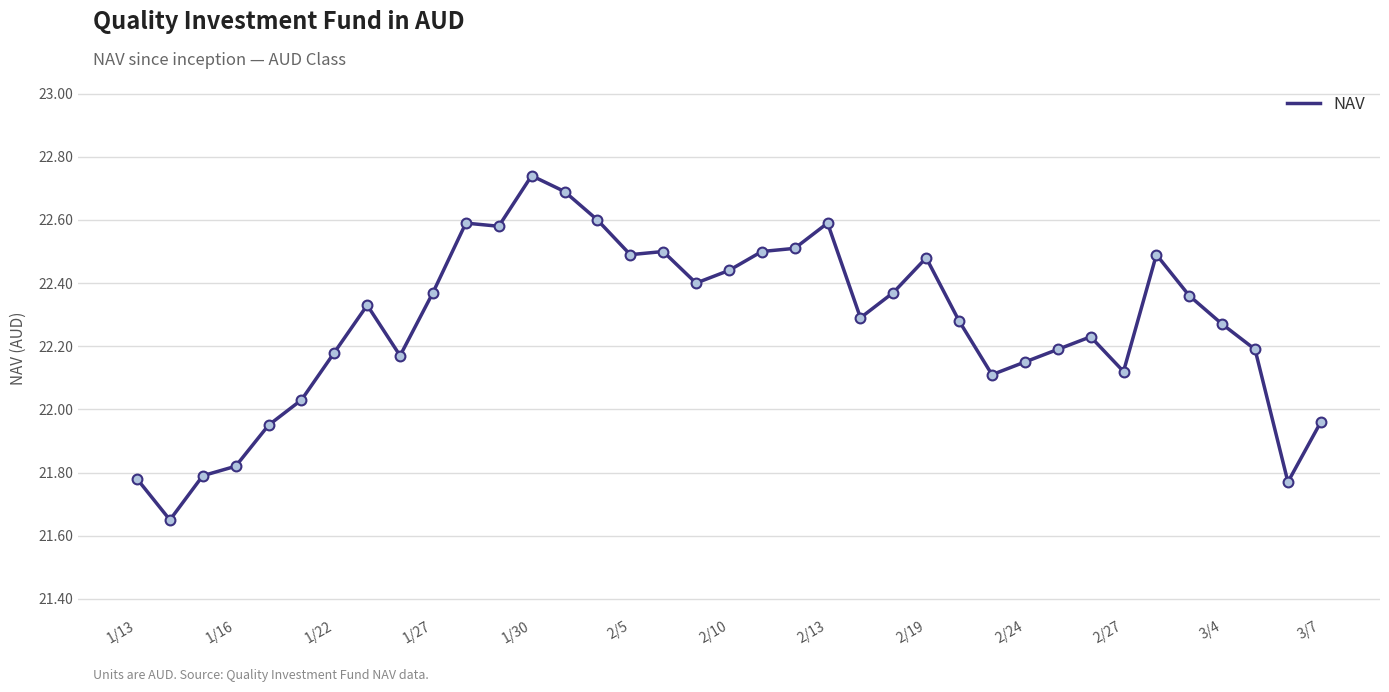

What is the difference between the maximum and minimum values?

1.1